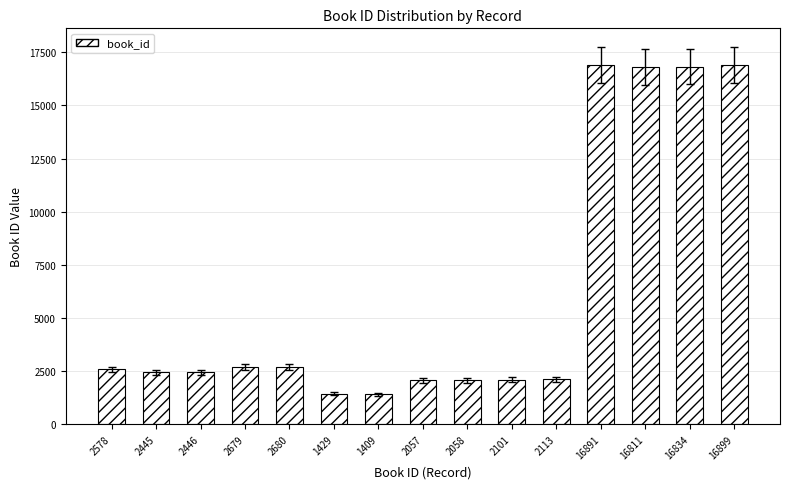

What is the change in value from 1409 to 16891?

+15482